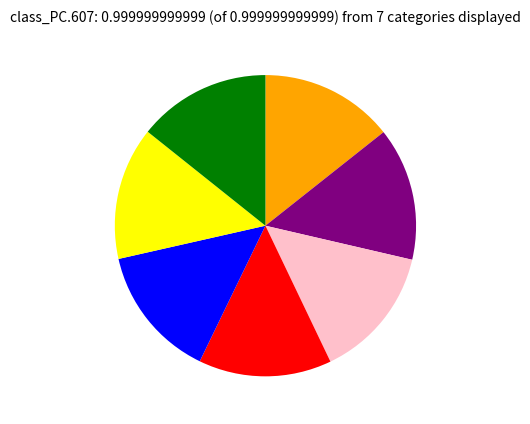

Is there a majority slice in this chart?

No